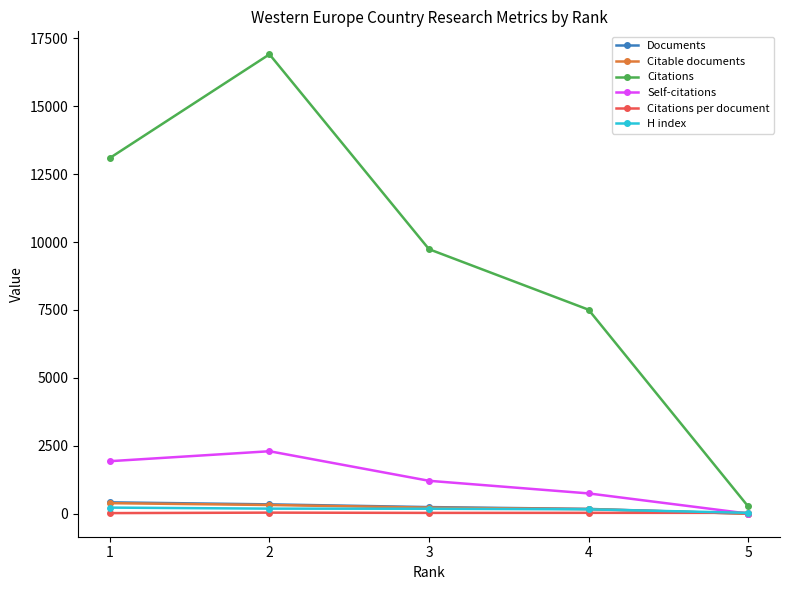

What are all the series names shown in the legend?

Documents, Citable documents, Citations, Self-citations, Citations per document, H index